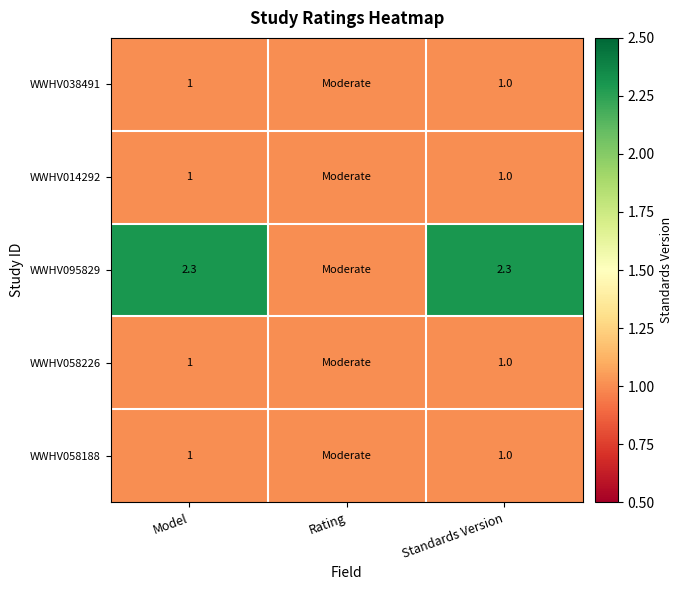

What is the sum of the WWHV095829 values at Standards Version and Model?

4.6